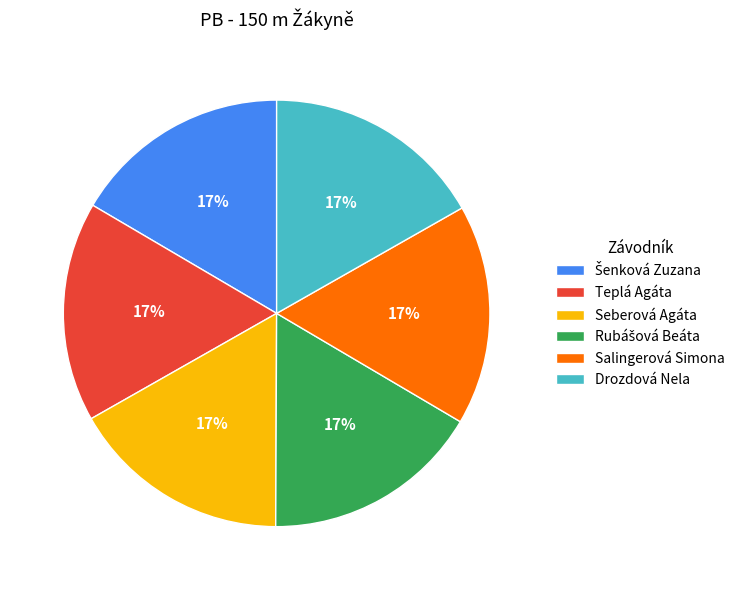

To the nearest percent, what is the average slice percentage?

17%